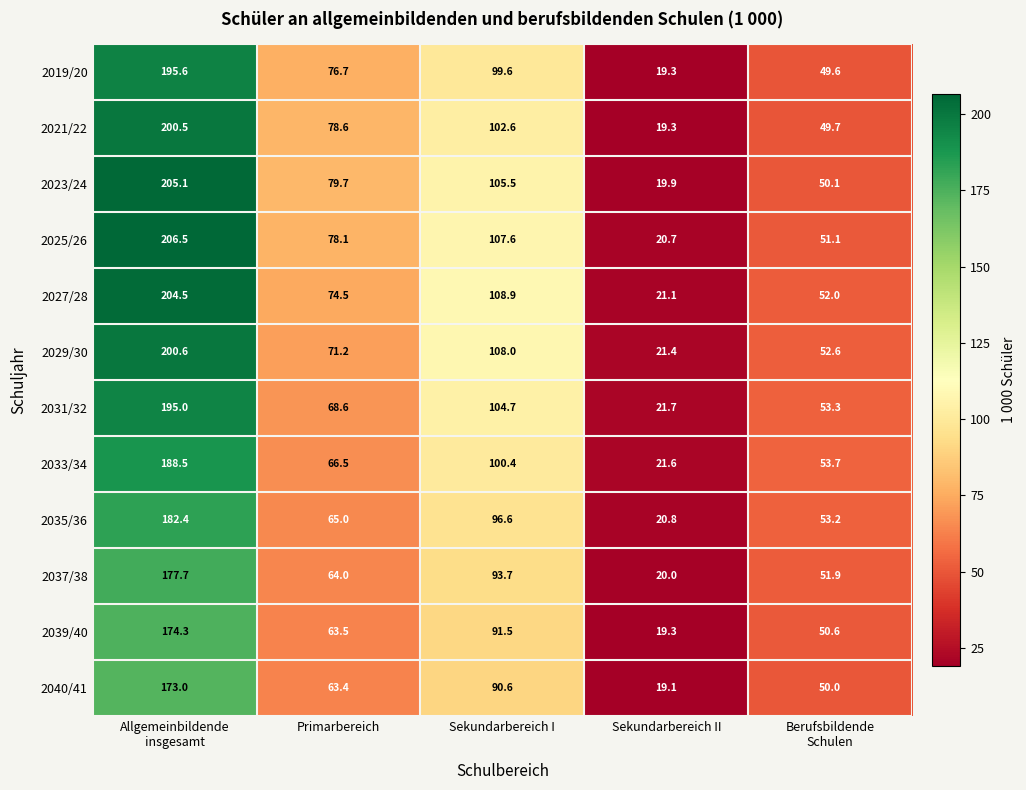

How many data points in 2035/36 are less than 65?

2